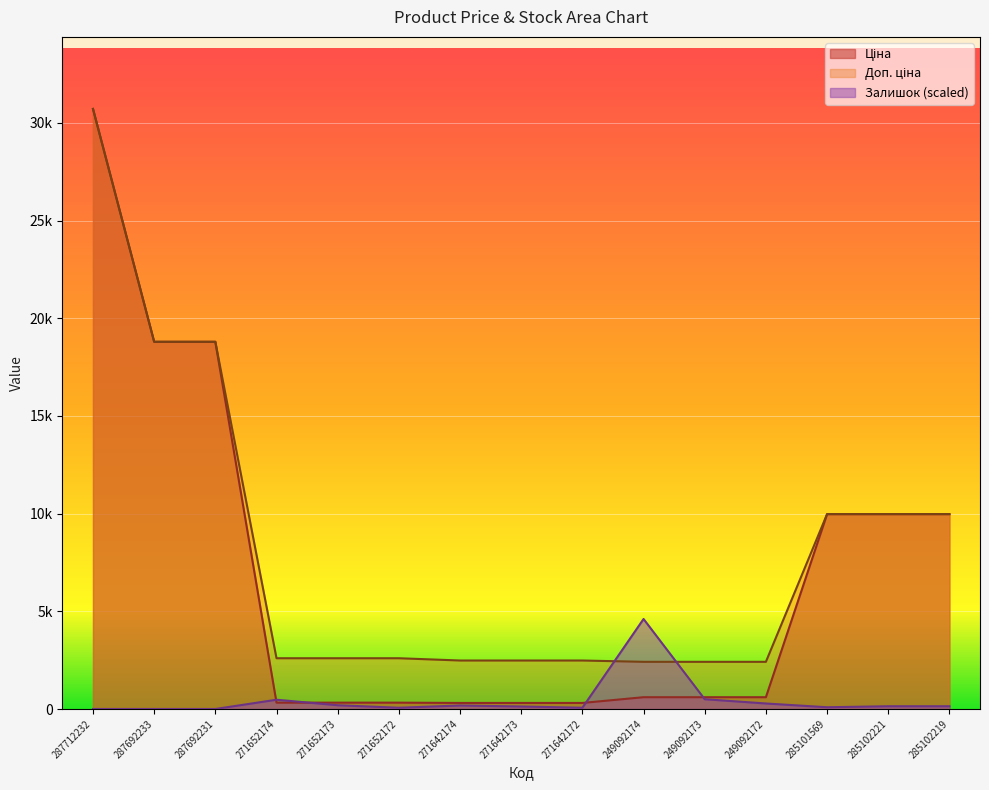

Rank the categories by Ціна value from lowest to highest.

271642174, 271642173, 271642172, 271652174, 271652173, 271652172, 249092174, 249092173, 249092172, 285101569, 285102221, 285102219, 287692233, 287692231, 287712232